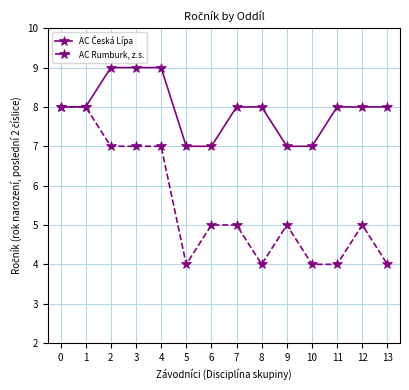

What is the value of the AC Rumburk, z.s. point at the 13th from the left?

5